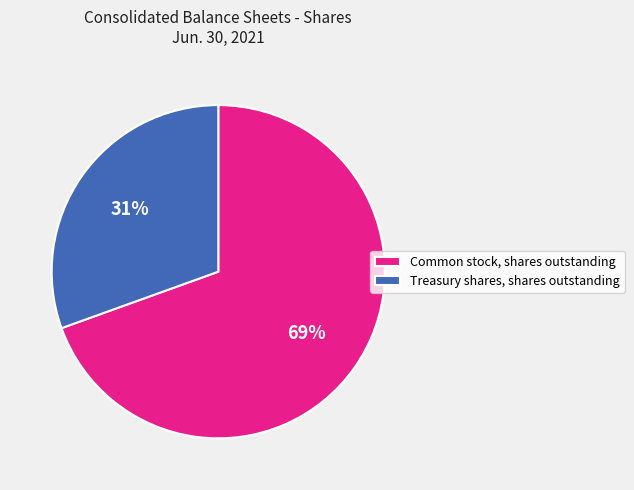

Which has a higher value, Treasury shares, shares outstanding or Common stock, shares outstanding?

Common stock, shares outstanding